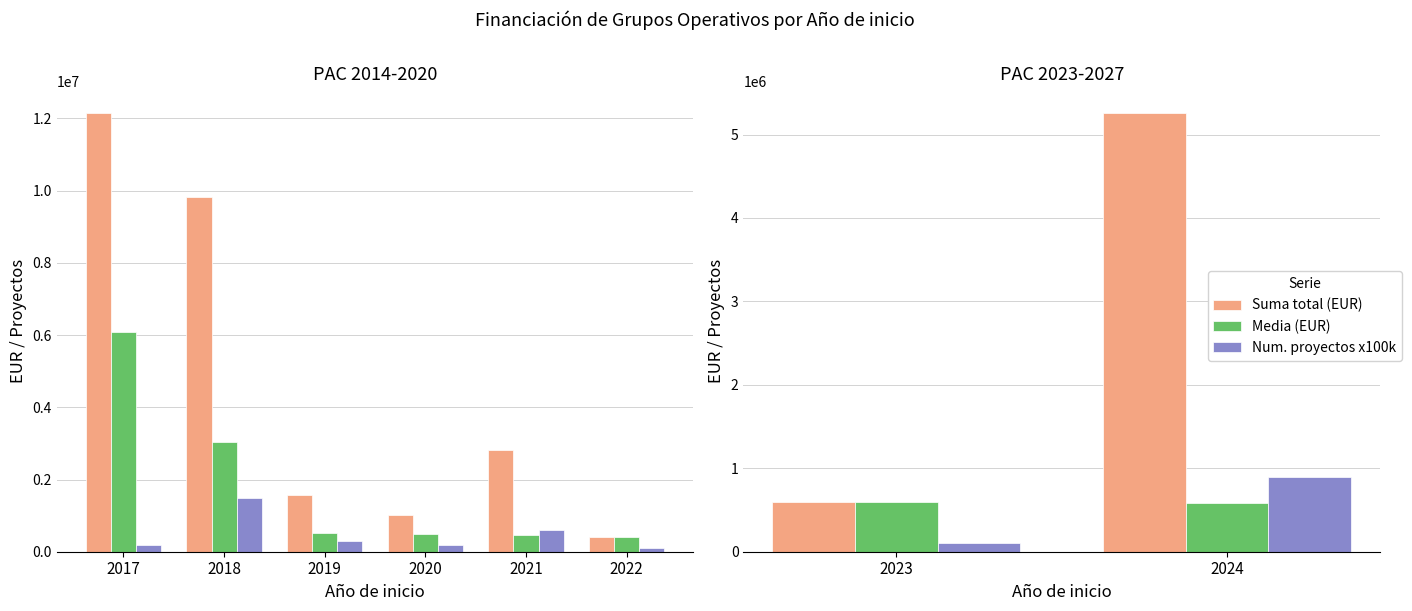

What are all the series names shown in the legend?

Suma total (EUR), Media (EUR), Num. proyectos x100k